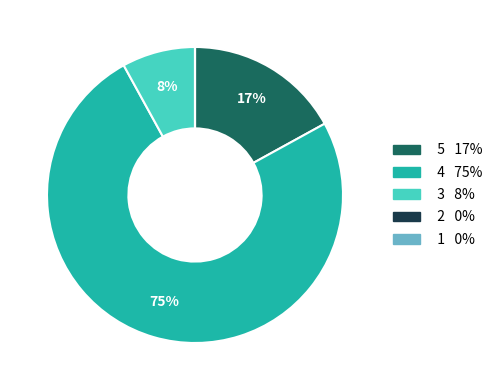

To the nearest percent, what is the difference between the largest and smallest slice percentages?

75%